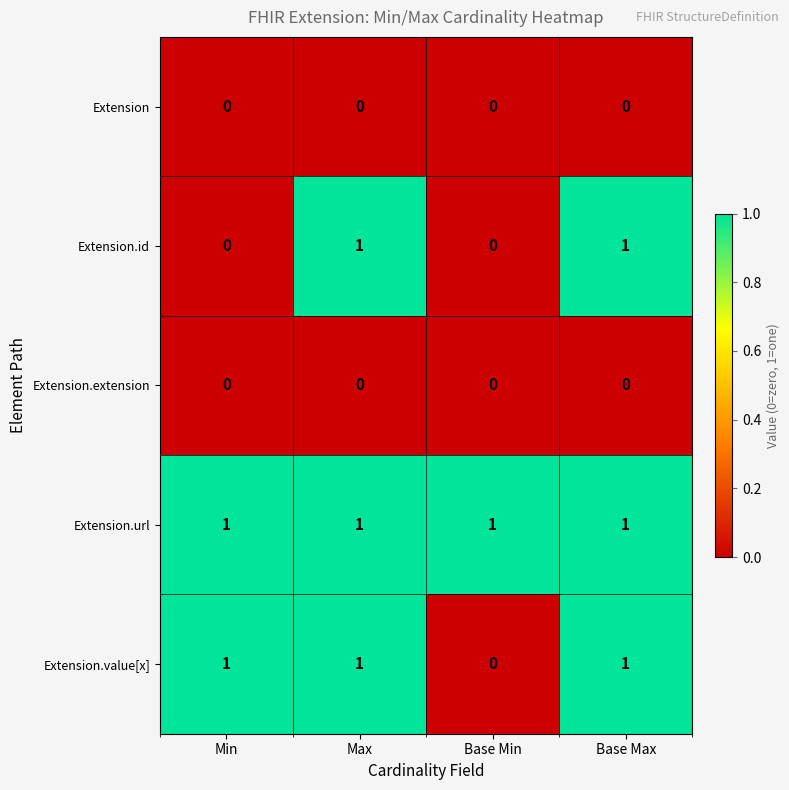

Reading left to right, transcribe all the data shown in this chart.

Extension: Min=0	Max=0	Base Min=0	Base Max=0
Extension.id: Min=0	Max=1	Base Min=0	Base Max=1
Extension.extension: Min=0	Max=0	Base Min=0	Base Max=0
Extension.url: Min=1	Max=1	Base Min=1	Base Max=1
Extension.value[x]: Min=1	Max=1	Base Min=0	Base Max=1